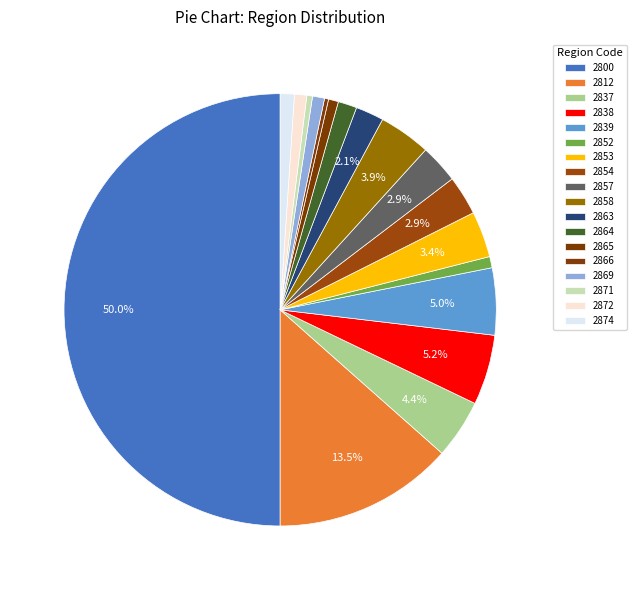

True or false: 2837 accounts for 4% of the total.

True